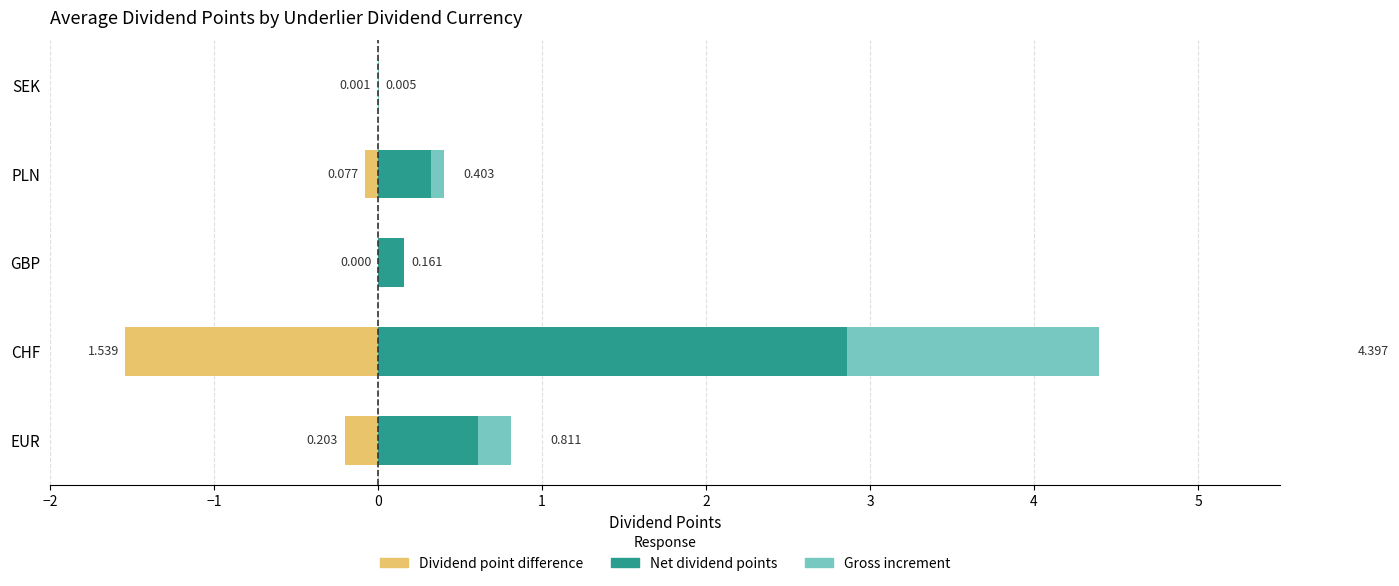

What is the difference between the maximum and minimum values in the Gross increment series?

1.5